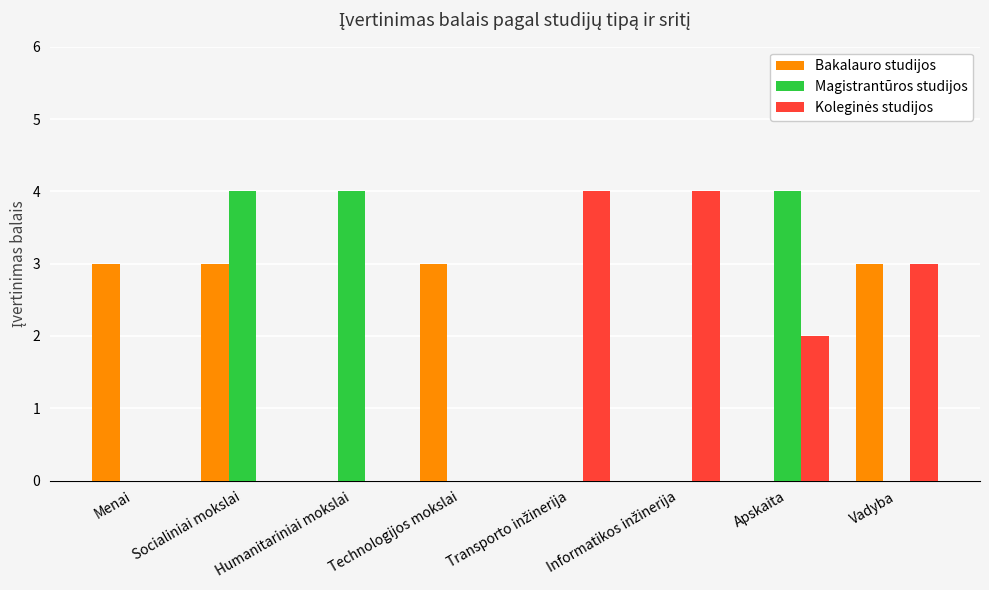

How many data points does each series have?

8